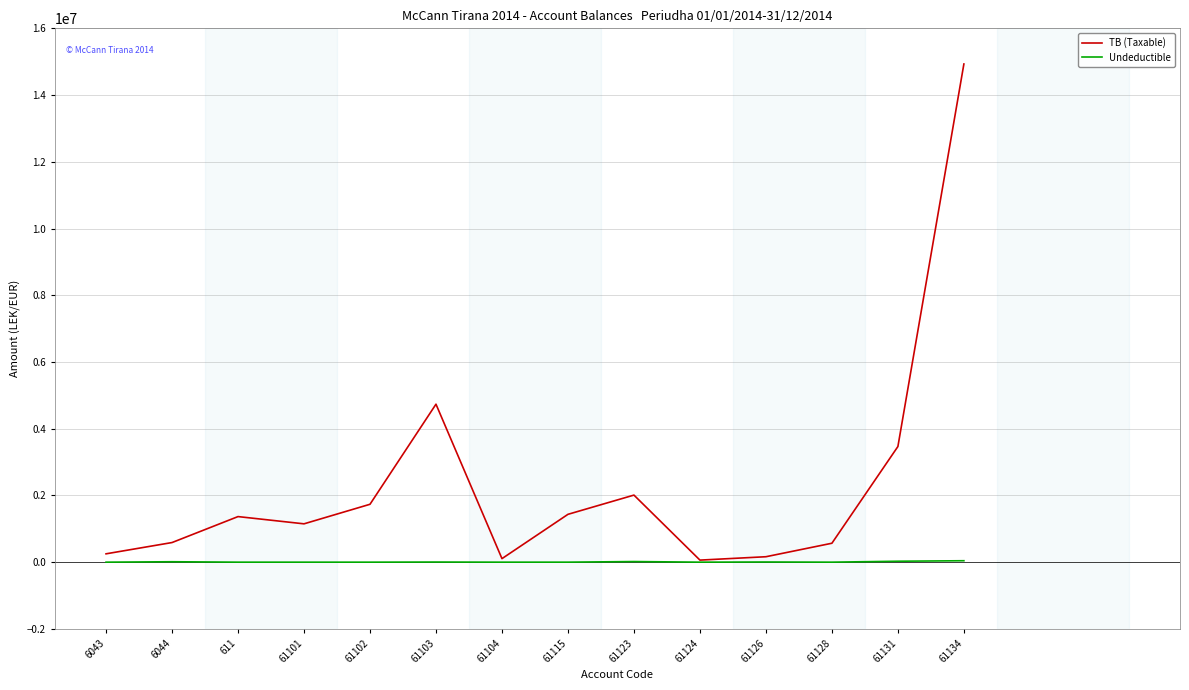

What is the difference between the highest and lowest values at 611?

1366068.5